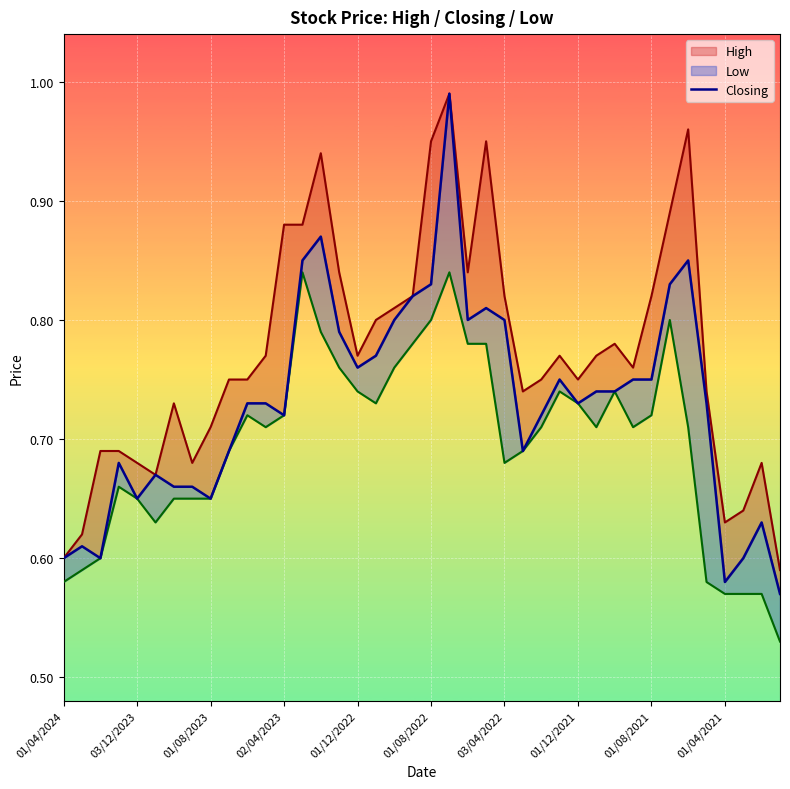

Read the Low value at 14.

0.8